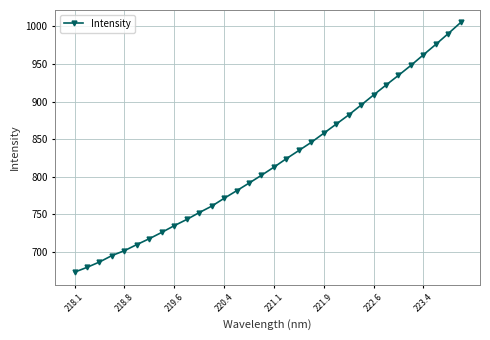

What is the difference between the second highest and second lowest values?

311.0